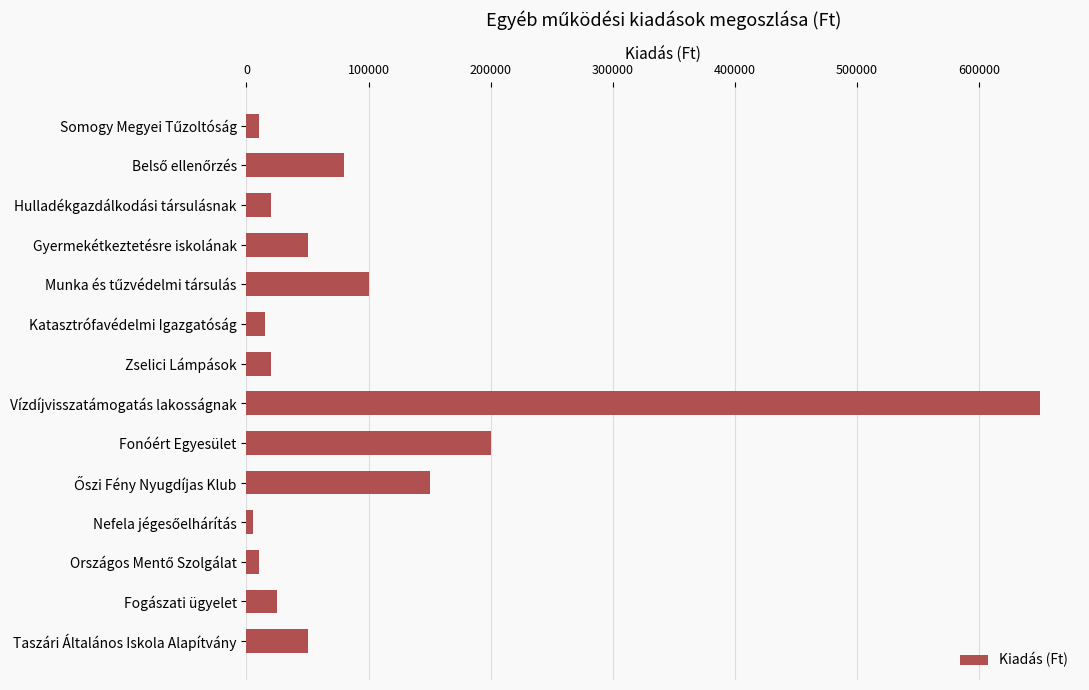

What is the label of the 2nd bar from the bottom?

Fogászati ügyelet